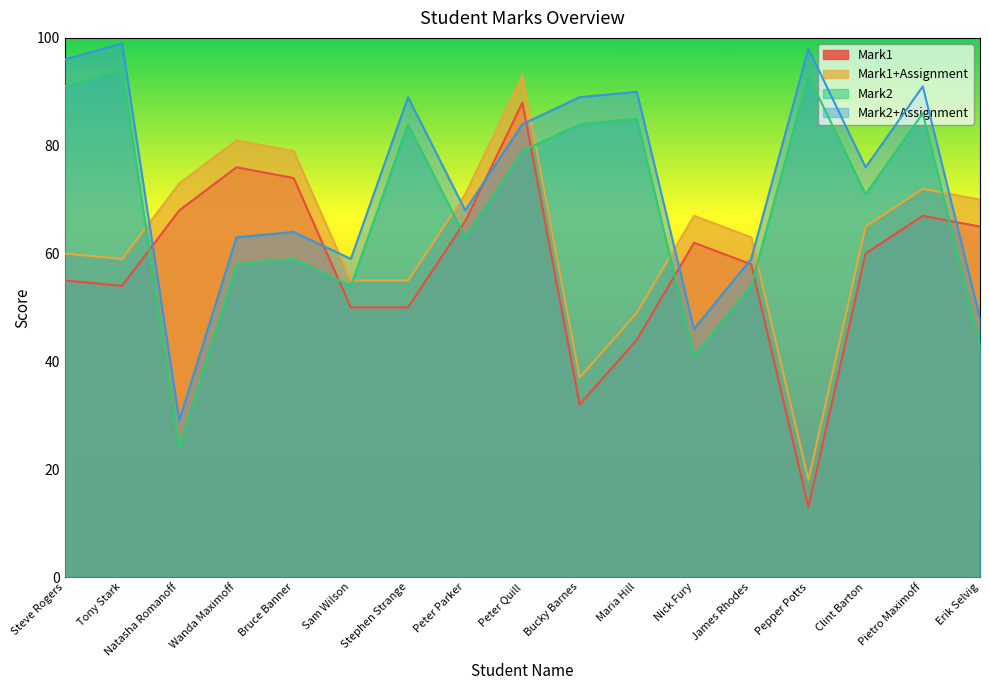

At which category does the chart reach its peak across all series?

Tony Stark